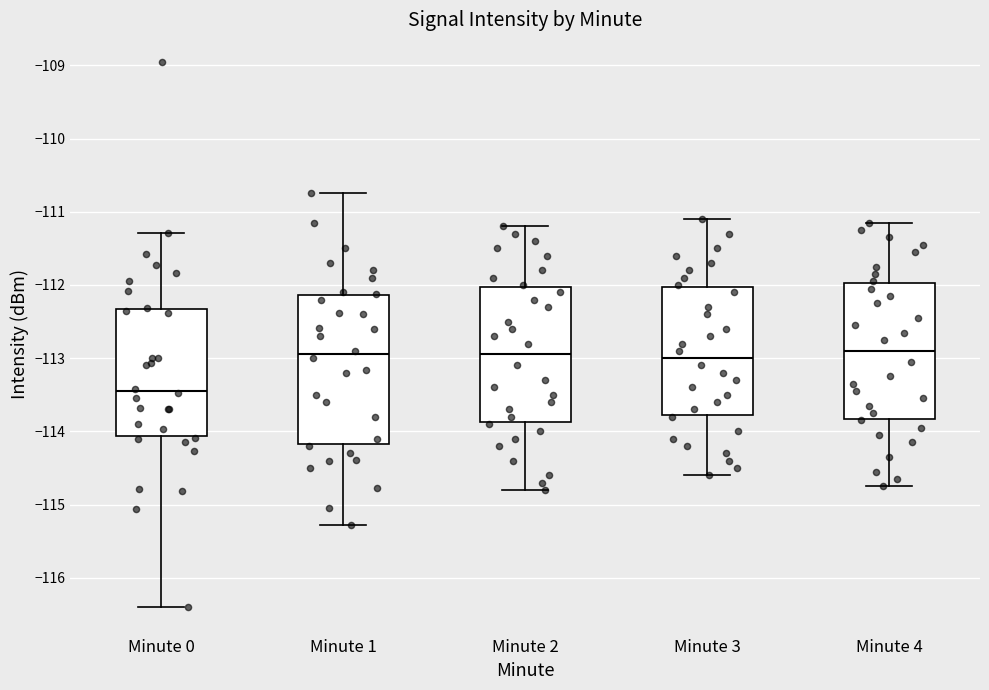

Reading left to right, transcribe this box plot: for each box, give where its median line is, the range the box spans, and where its two whiskers end, as read against the y-axis. The values are not printed on the chart, so give them approximately, as read against the axis.

Minute 0: median -113.4, box -114.1 to -112.3, whiskers -116.4 to -111.3
Minute 1: median -112.9, box -114.2 to -112.1, whiskers -115.3 to -110.7
Minute 2: median -112.9, box -113.9 to -112.0, whiskers -114.8 to -111.2
Minute 3: median -113.0, box -113.8 to -112.0, whiskers -114.6 to -111.1
Minute 4: median -112.9, box -113.8 to -112.0, whiskers -114.7 to -111.1